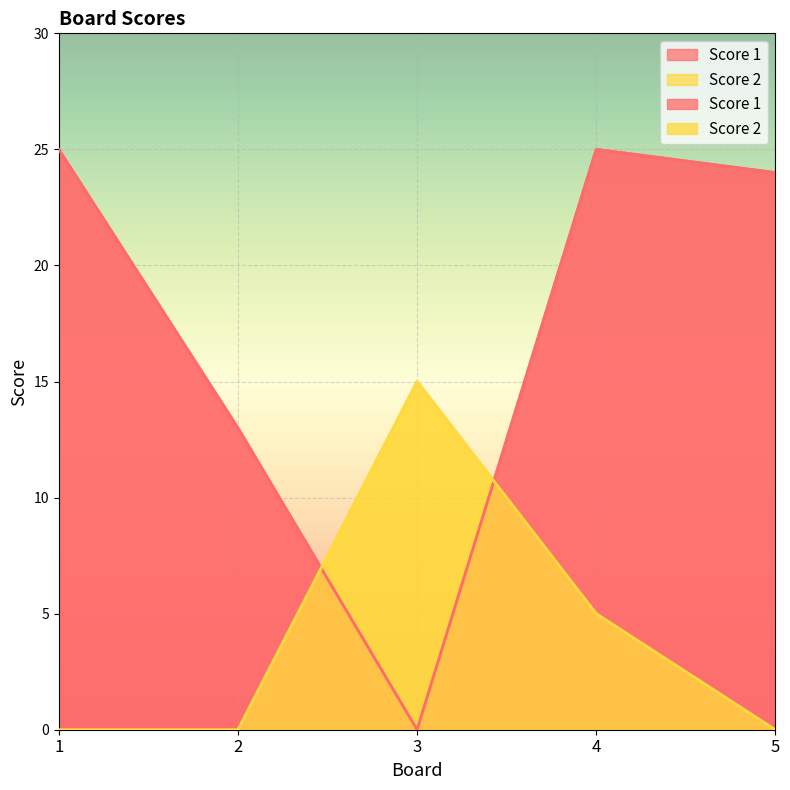

List the series in order of their peak value, lowest first.

Score 2, Score 1